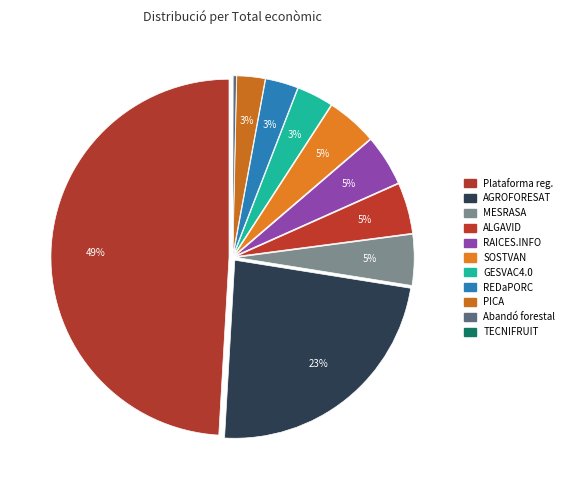

What is the ratio of the value at SOSTVAN to the value at REDaPORC?

1.5